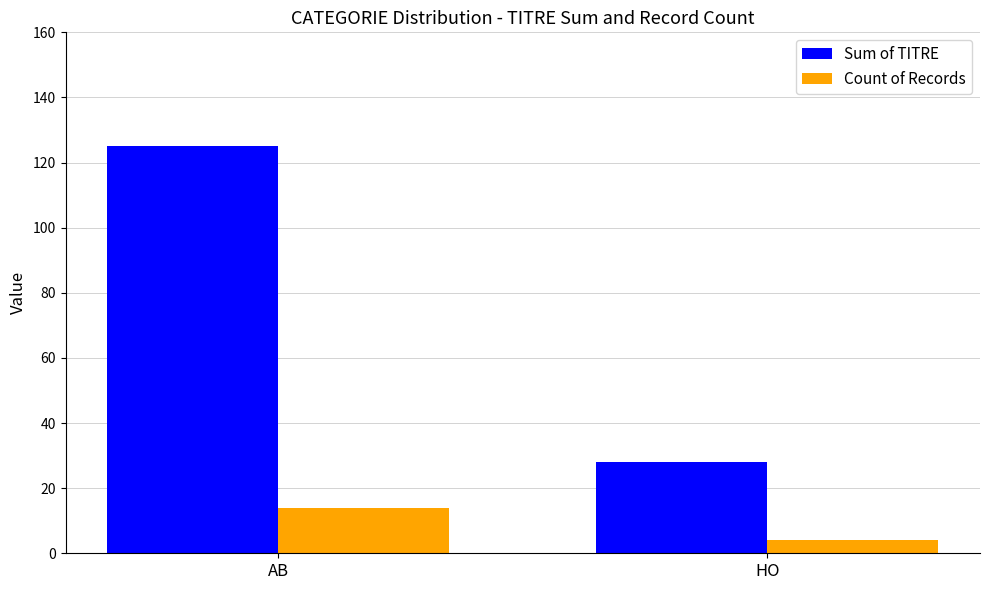

Reading left to right, transcribe all the data shown in this chart.

Sum of TITRE: 125	28
Count of Records: 14	4